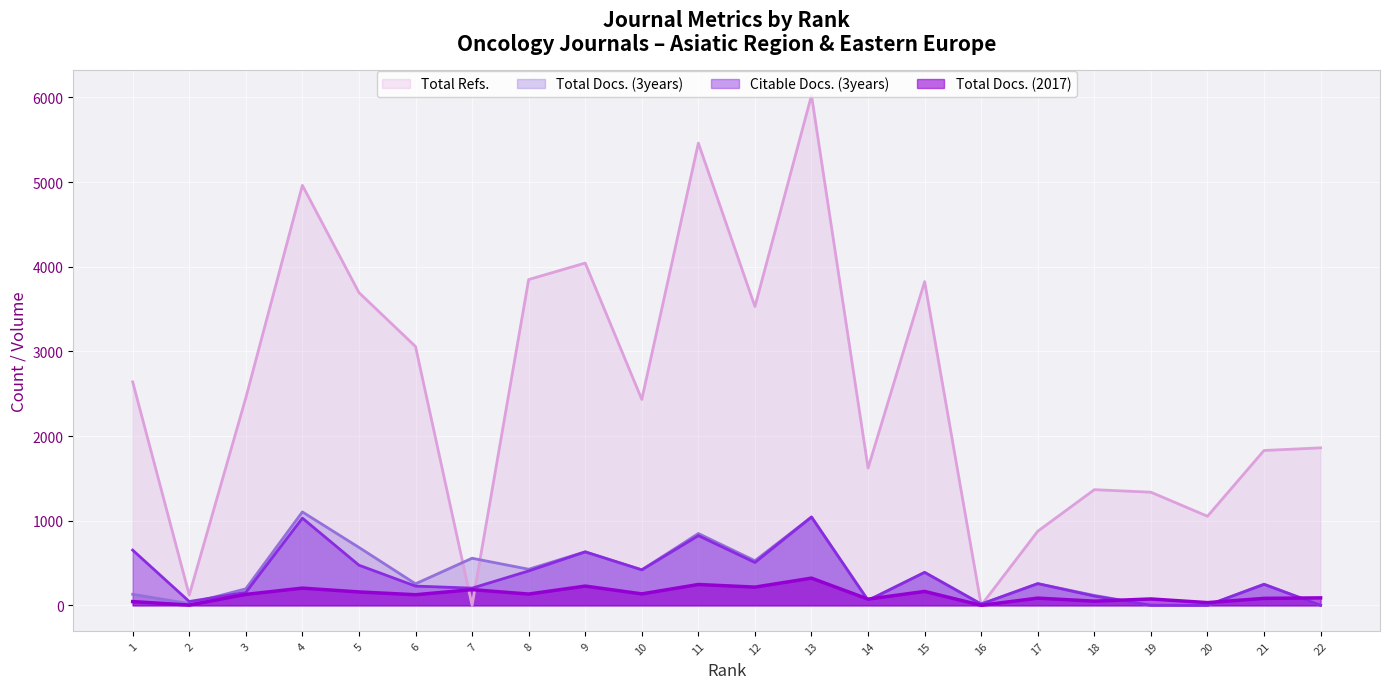

Where do Total Docs. (2017) and Citable Docs. (3years) first cross each other?

13 and 14